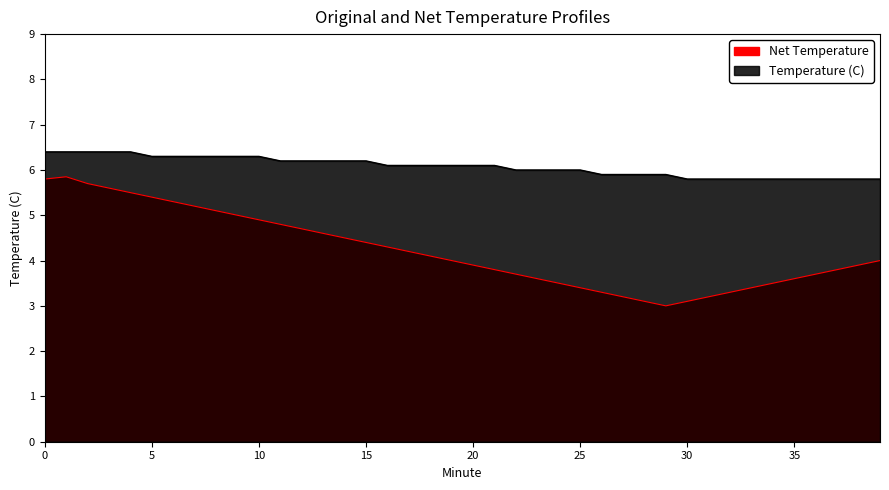

Is it true that Temperature (C) equals 6.0 at 24?

True